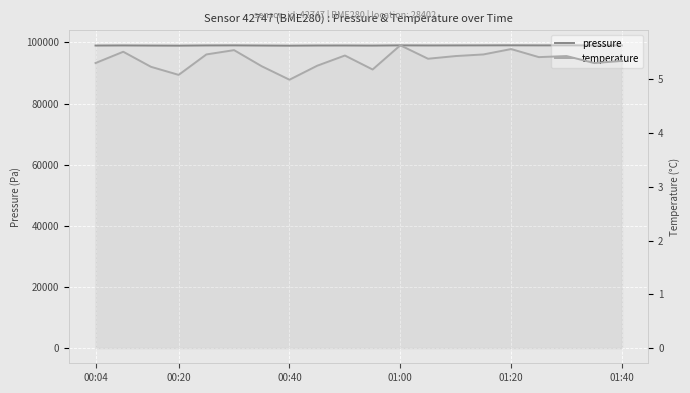

How many categories are shown in the chart?

20